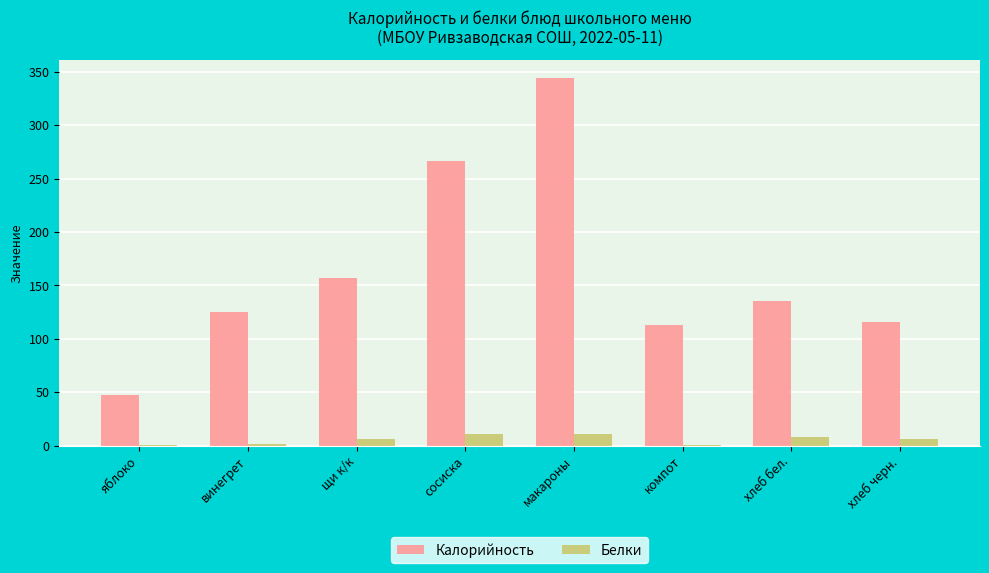

True or false: Белки has a value of 0.4 at яблоко.

True